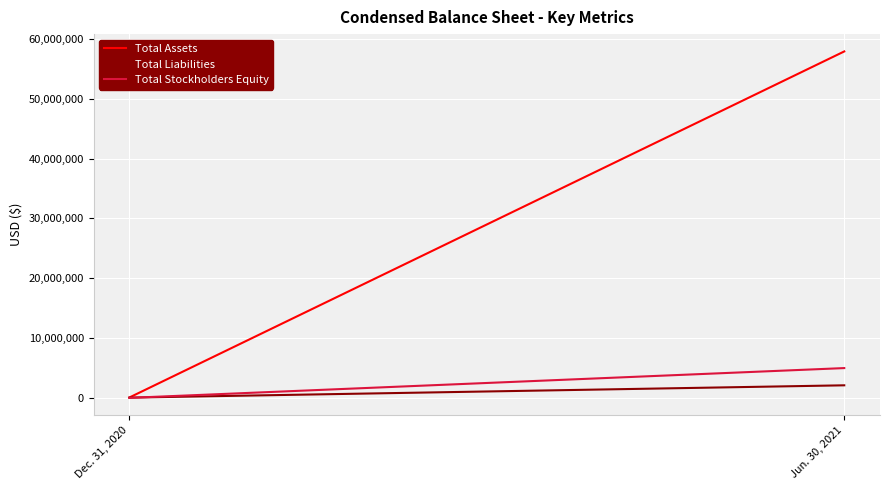

What value does the Total Assets series have at Dec. 31, 2020?

86658